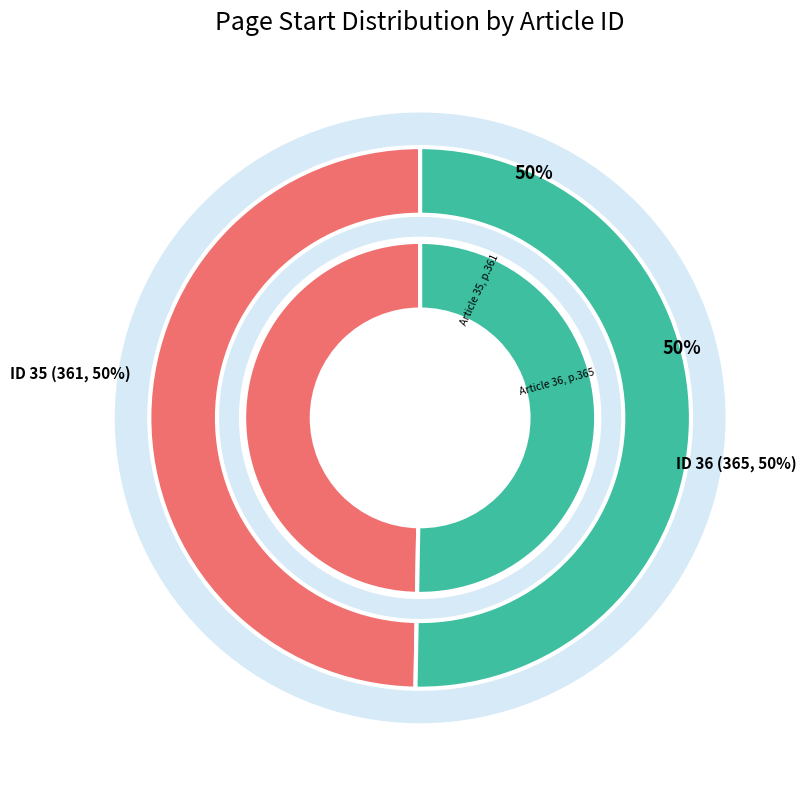

The ID: 35 (Page 361) slice represents 57% of the pie. True or false?

False